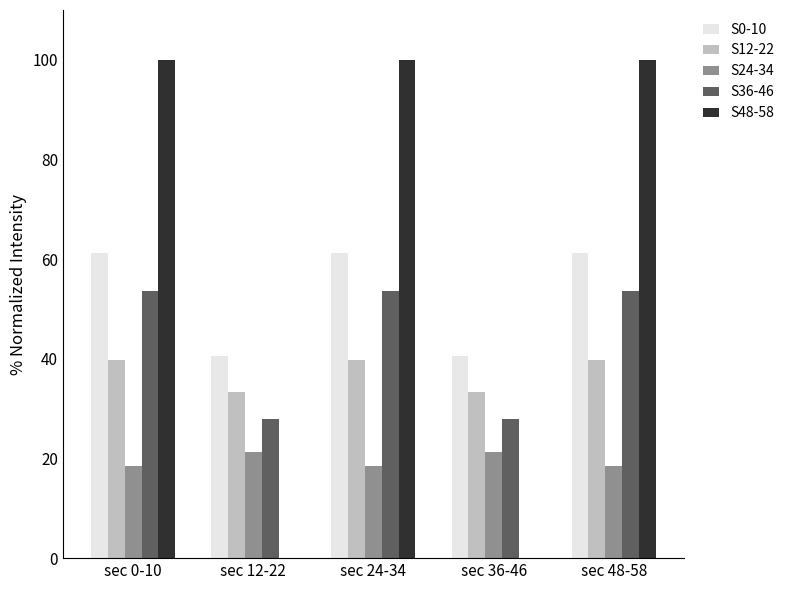

Is it true that S48-58 equals 0.0 at sec 12-22?

True